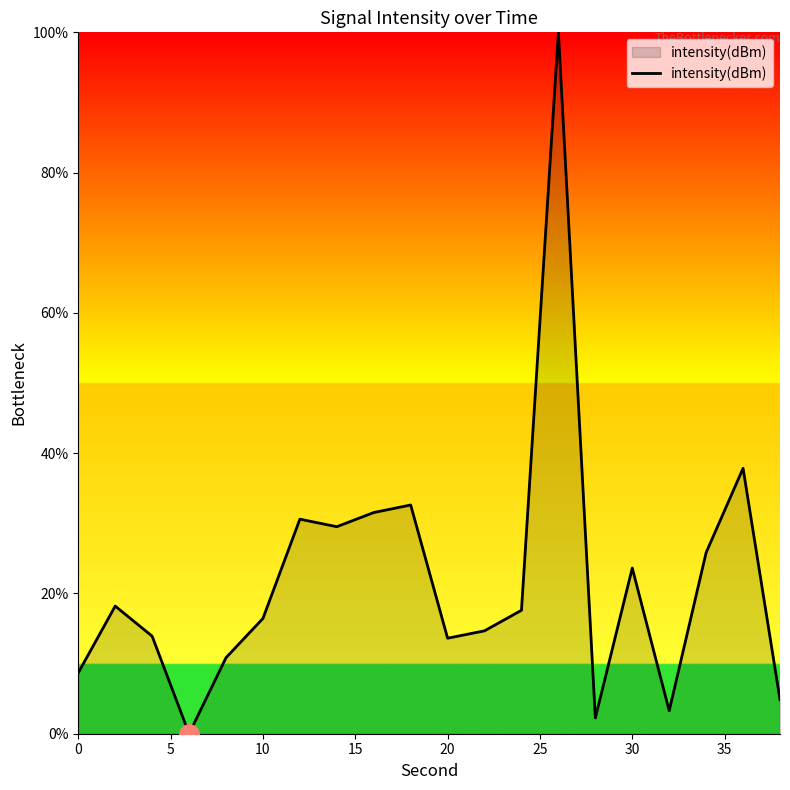

What is the difference between the maximum and minimum values?

100.0